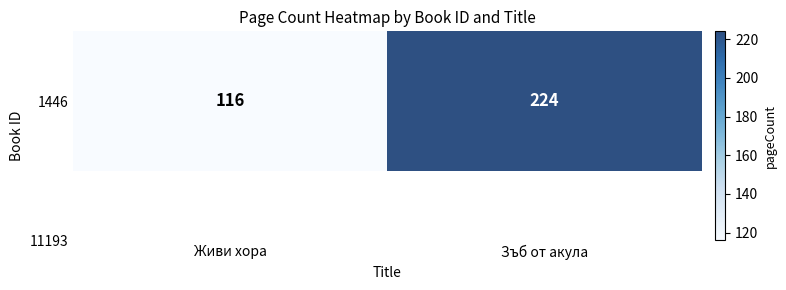

List the labels in order of value, largest first.

Зъб от акула, Живи хора